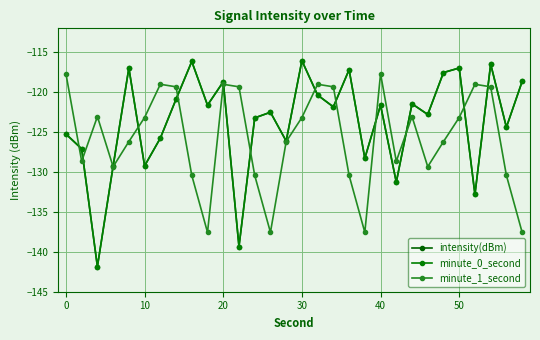

How many lines are shown in the chart?

3